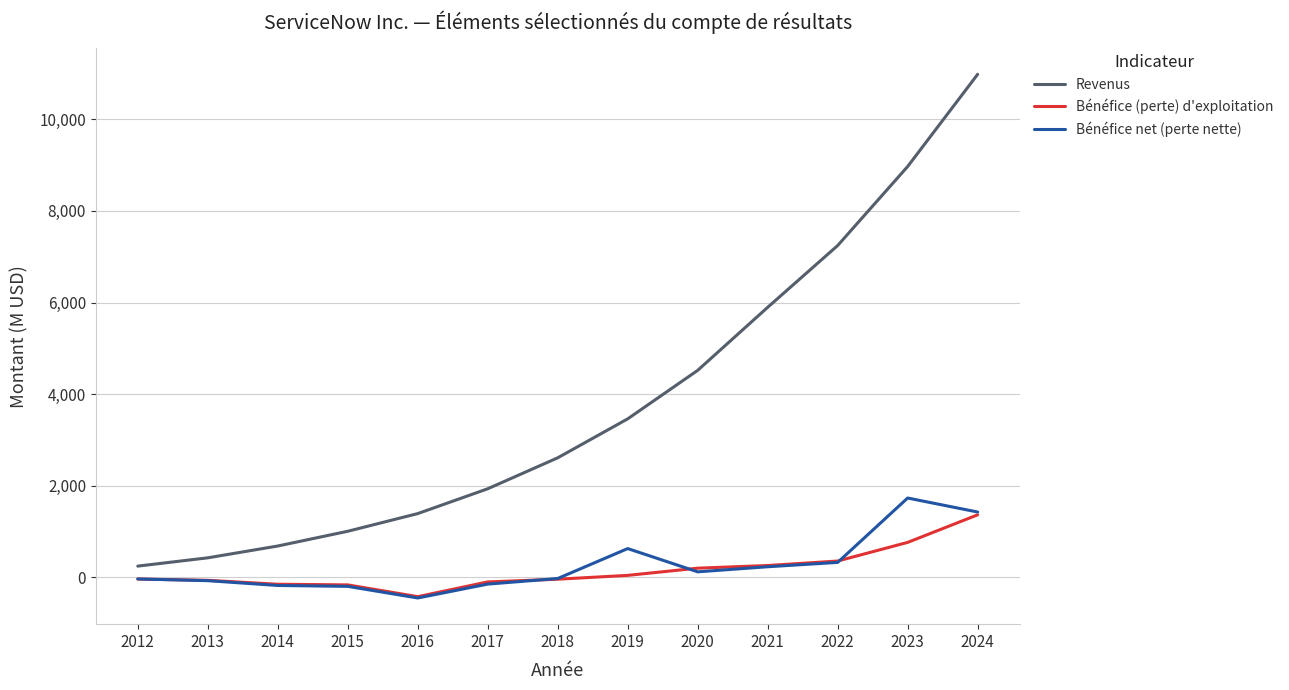

True or false: Bénéfice net (perte nette) and Revenus cross at least once.

False